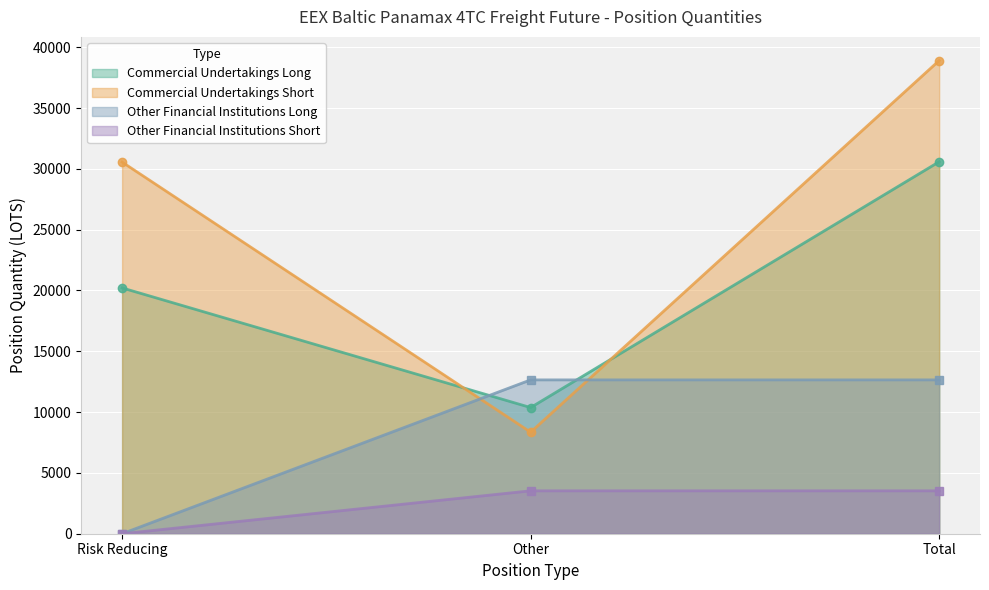

The Commercial Undertakings Short series shows 38905.0 at Total. True or false?

True